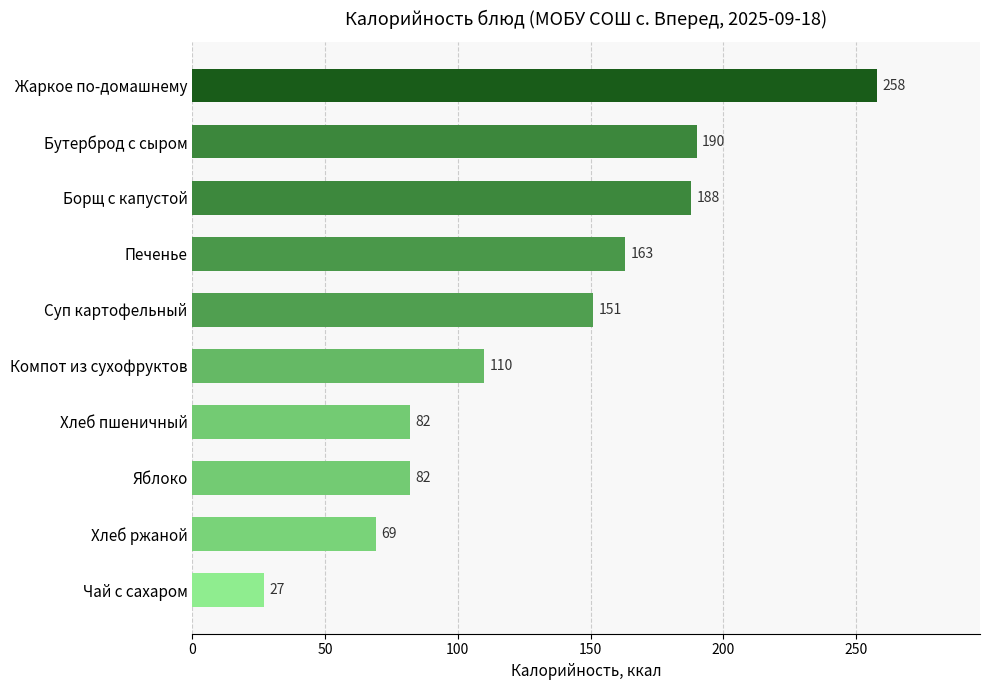

What is the label of the 5th bar from the top?

Суп картофельный